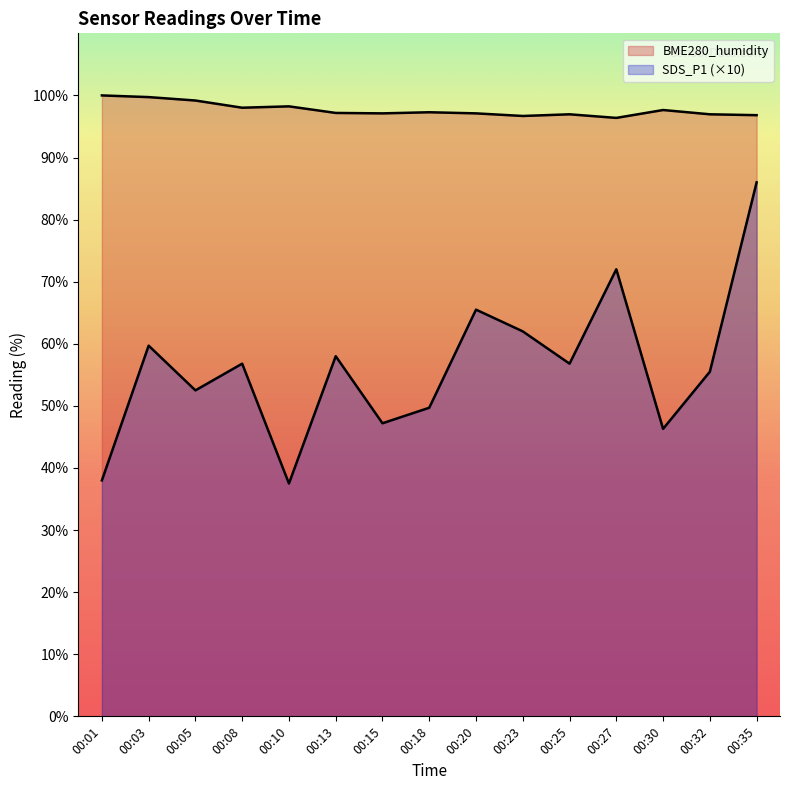

At which category does SDS_P1 reach its first local peak?

00:03